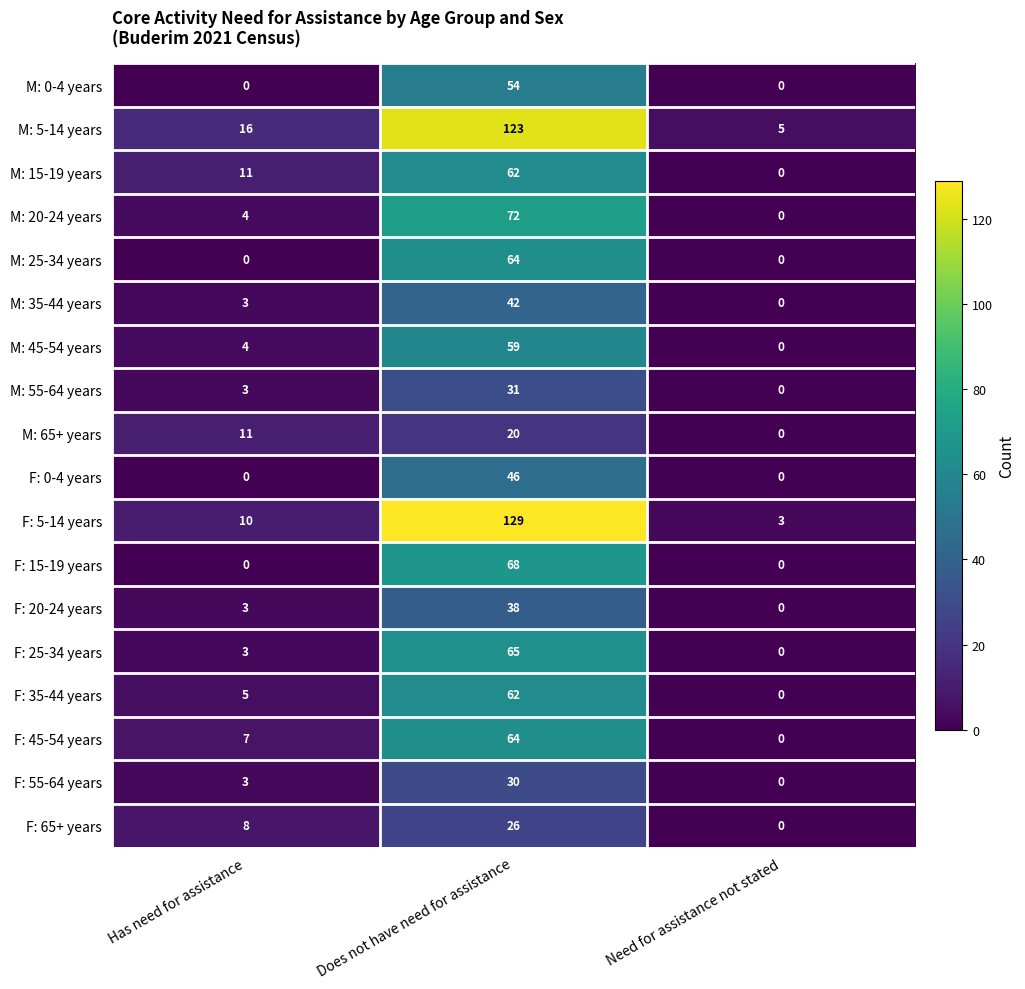

Which series has the widest spread of values?

row_10